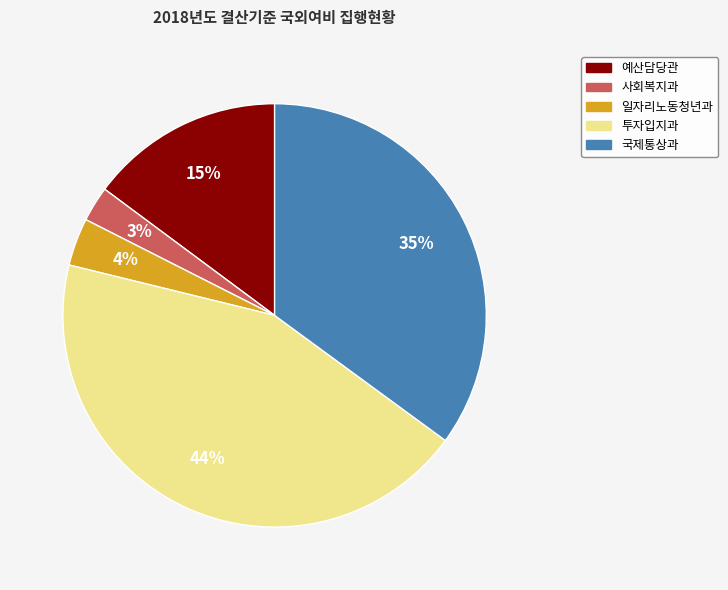

What percentage is the 사회복지과 slice, to the nearest percent?

3%